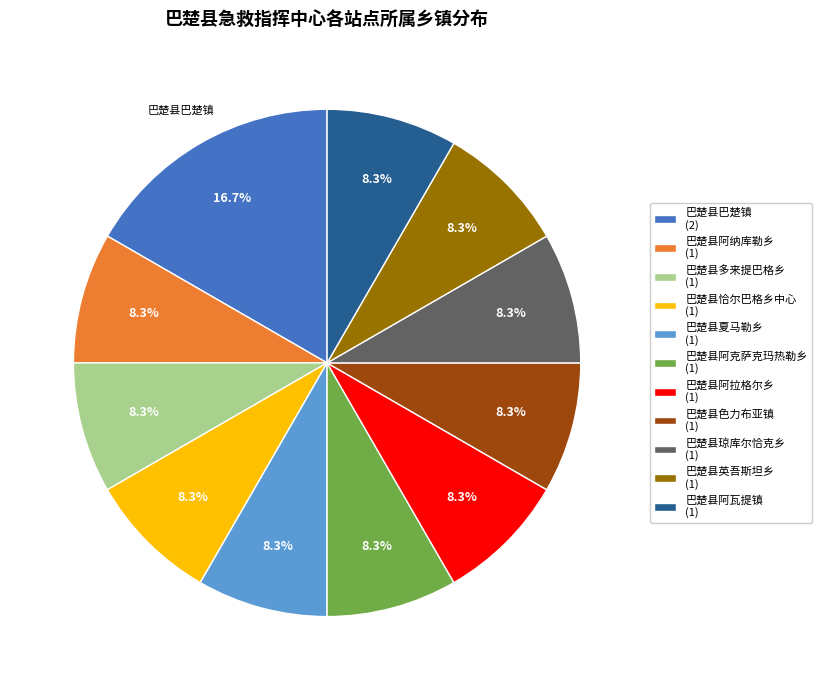

Is there any slice that represents more than half of the pie?

No